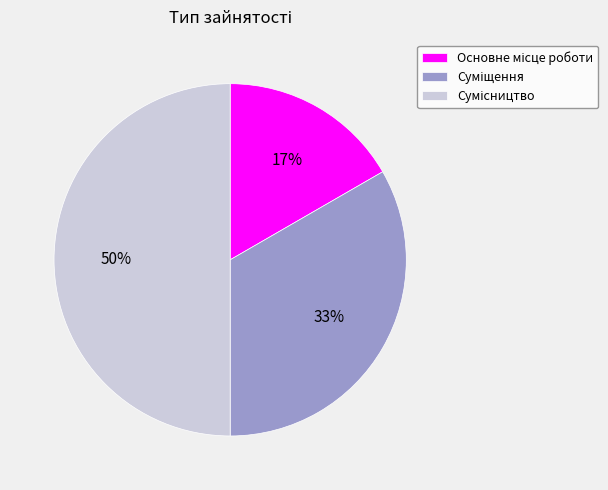

To the nearest percent, what is the difference between the largest and smallest slice percentages?

33%